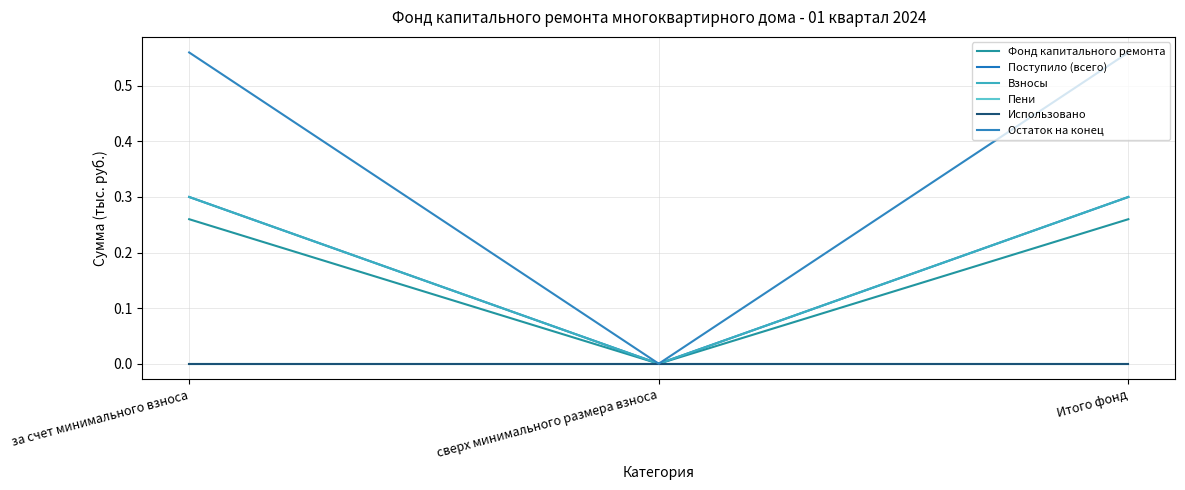

Which series changed the most between за счет минимального взноса and сверх минимального размера взноса?

Остаток на конец